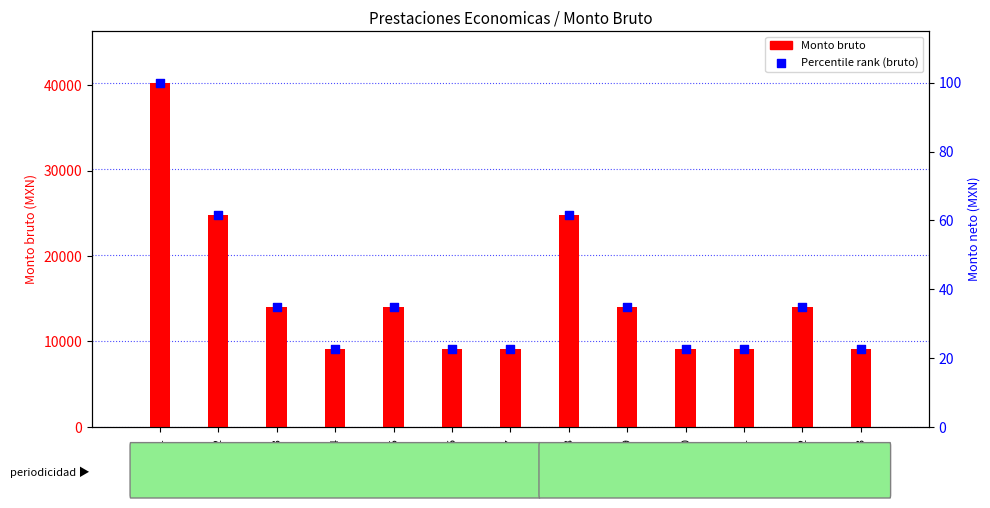

Which series reaches the minimum Y coordinate?

Percentile rank (bruto)